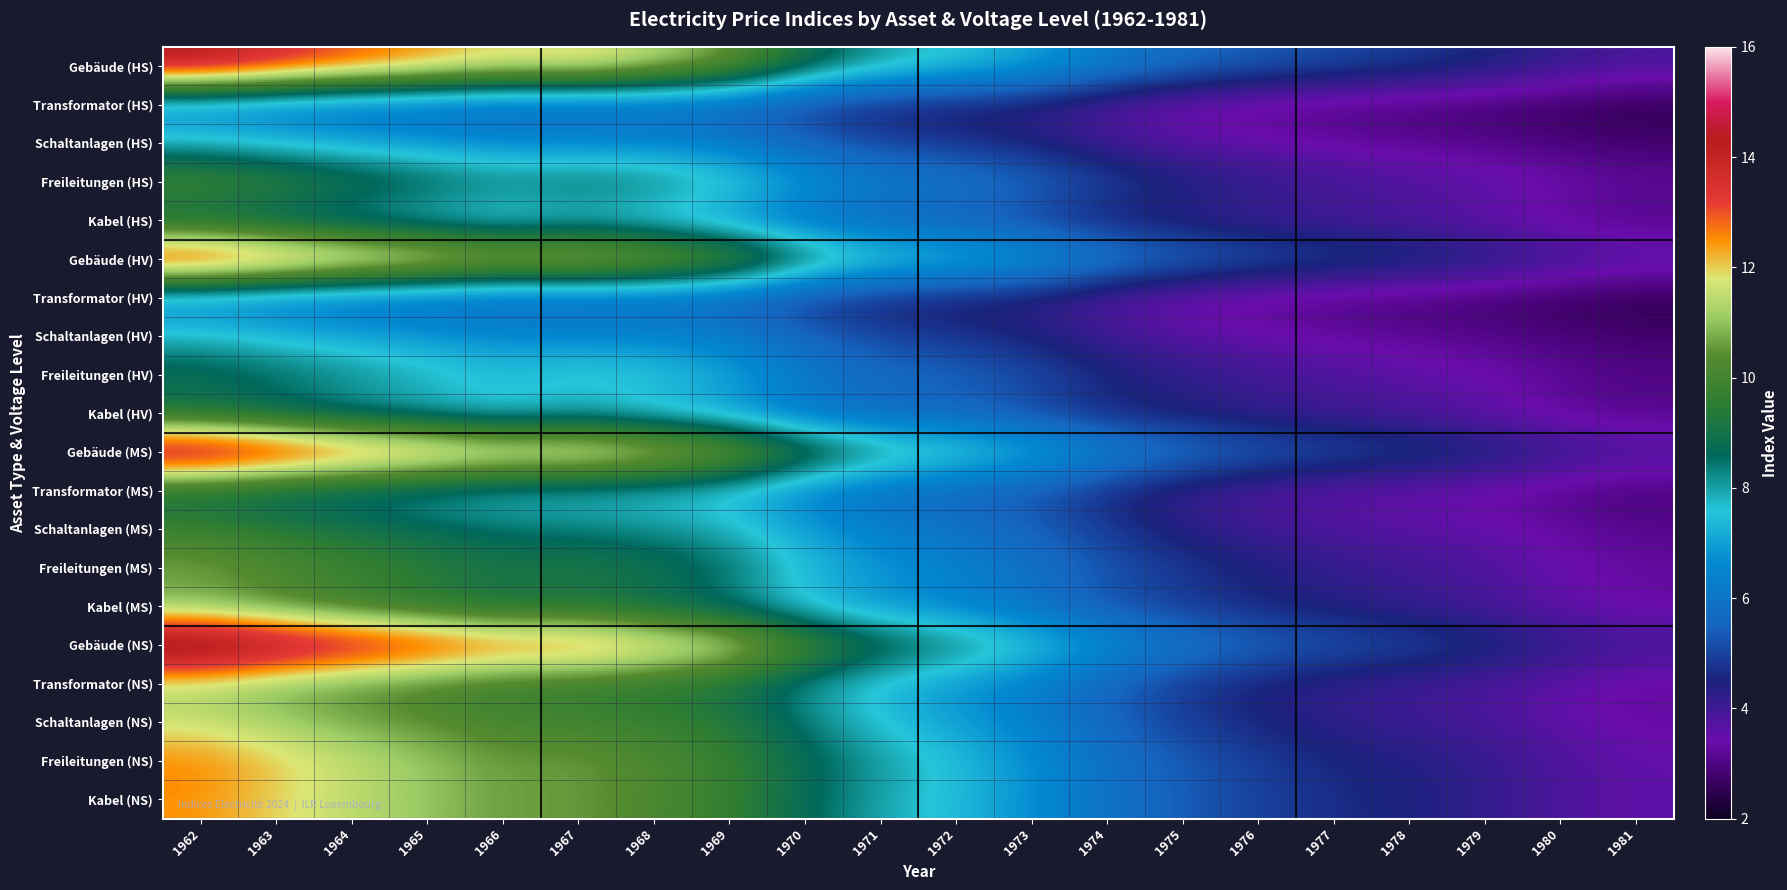

At how many categories does at least one series exceed 7?

12